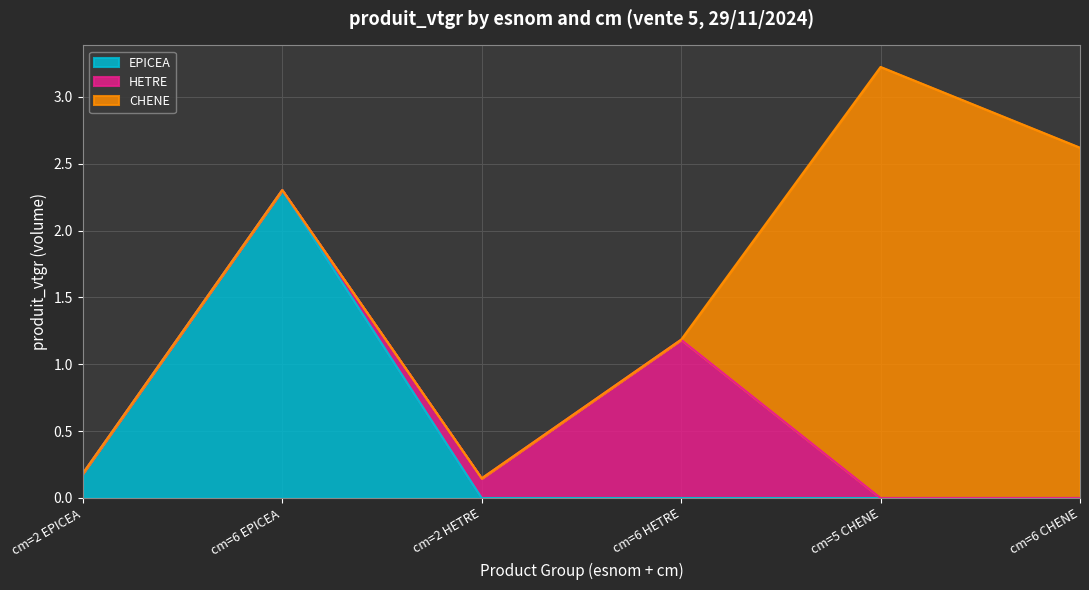

What is the value of the EPICEA point at the 1st from the left?

0.2